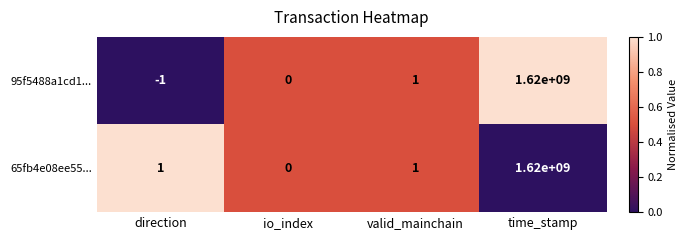

Which series has the largest total across all categories?

65fb4e08ee55...